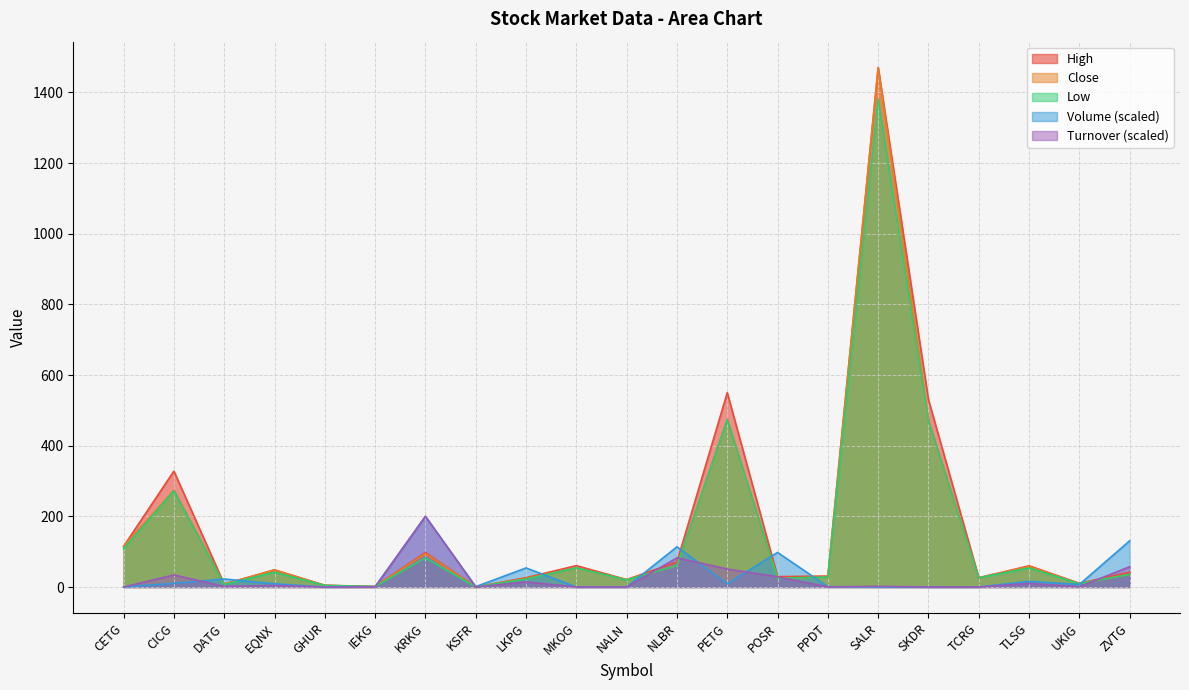

Which series changed the most between NALN and PPDT?

High